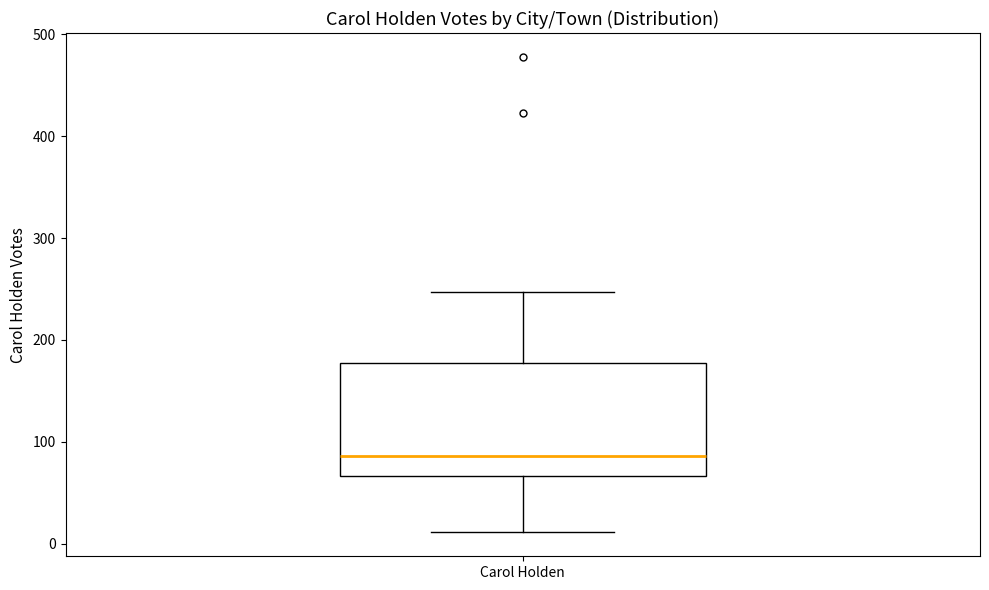

Transcribe this box plot: give where the median line is, the range the box spans, and where the two whiskers end, as read against the y-axis. The values are not printed on the chart, so give them approximately, as read against the axis.

median 90, box 70 to 180, whiskers 10 to 250